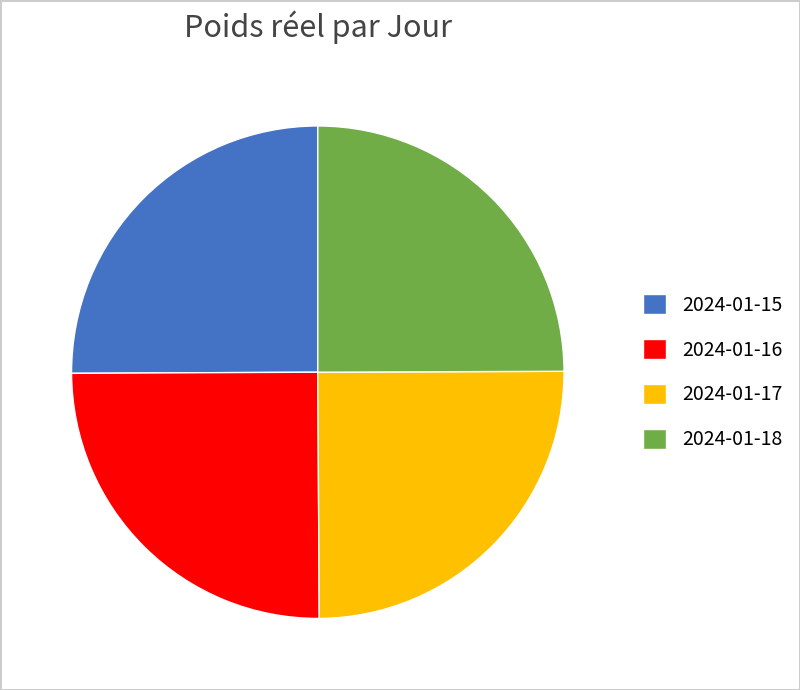

How many slices are in this pie chart?

4